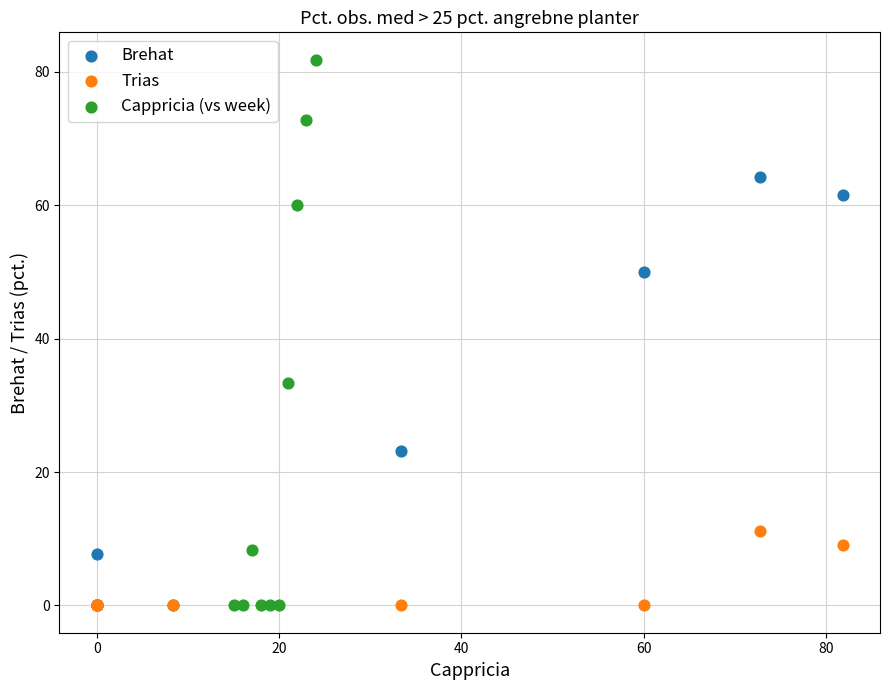

Which series has the largest Y range (max minus min)?

Cappricia (vs week)